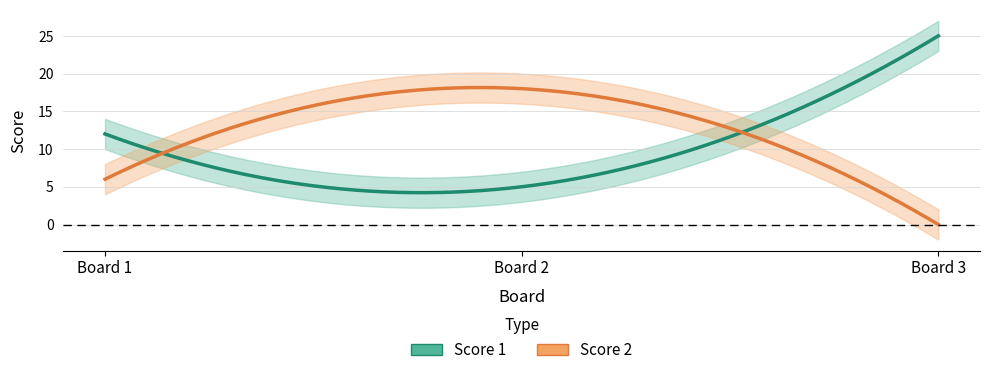

At 1, list the series in order from smallest to largest.

Score 2, Score 1